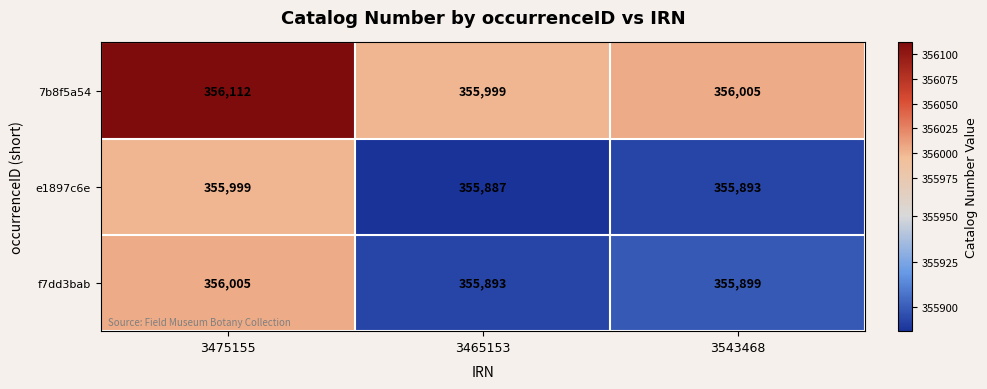

Between 3475155 and 3465153, which series saw the biggest shift?

7b8f5a54